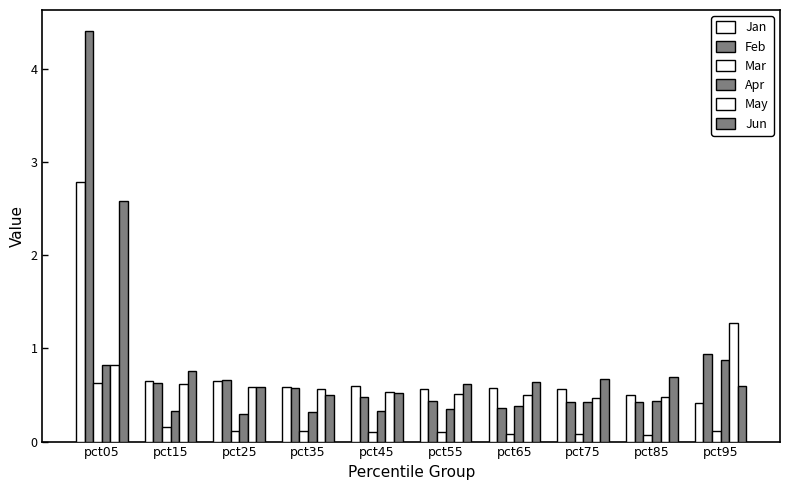

The Jan series shows 0.9 at pct45. True or false?

False